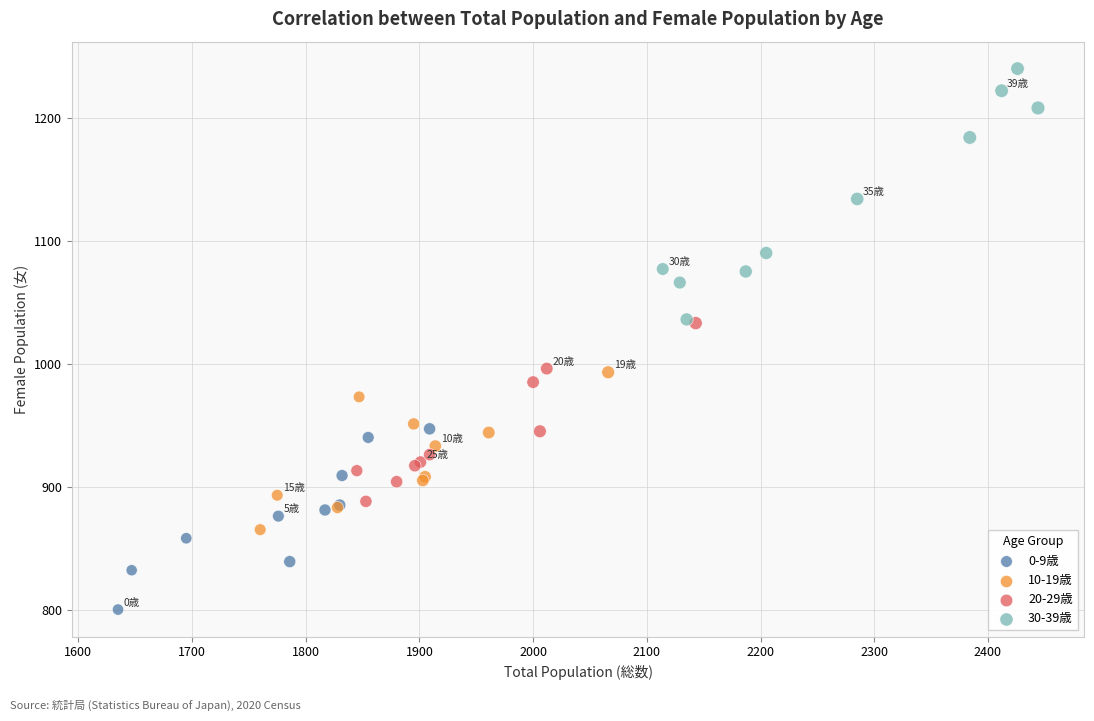

Which series contains the lowest Y value?

0-9歳